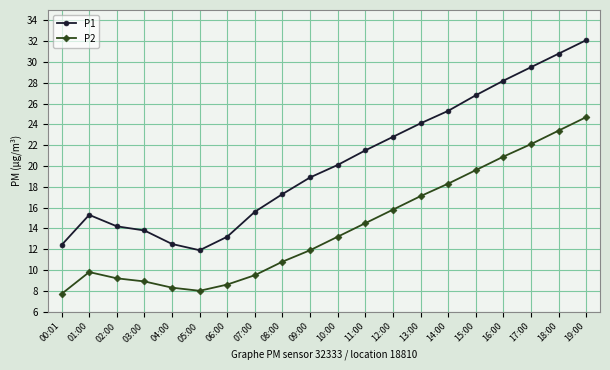

List the labels in order of P2 value, smallest first.

00:01, 05:00, 04:00, 06:00, 03:00, 02:00, 07:00, 01:00, 08:00, 09:00, 10:00, 11:00, 12:00, 13:00, 14:00, 15:00, 16:00, 17:00, 18:00, 19:00